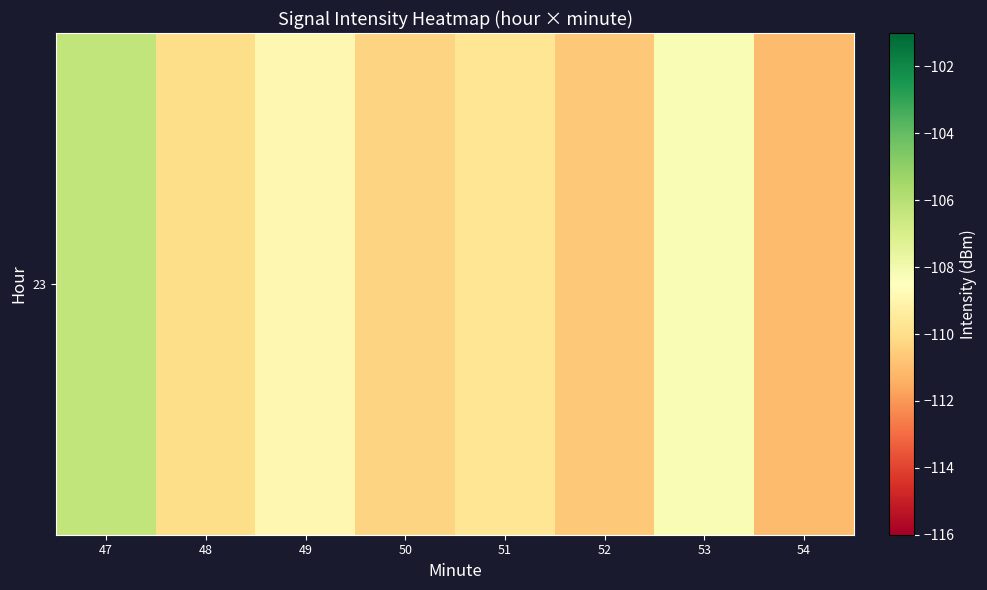

Rank the categories by value from highest to lowest.

47, 53, 49, 51, 48, 50, 52, 54